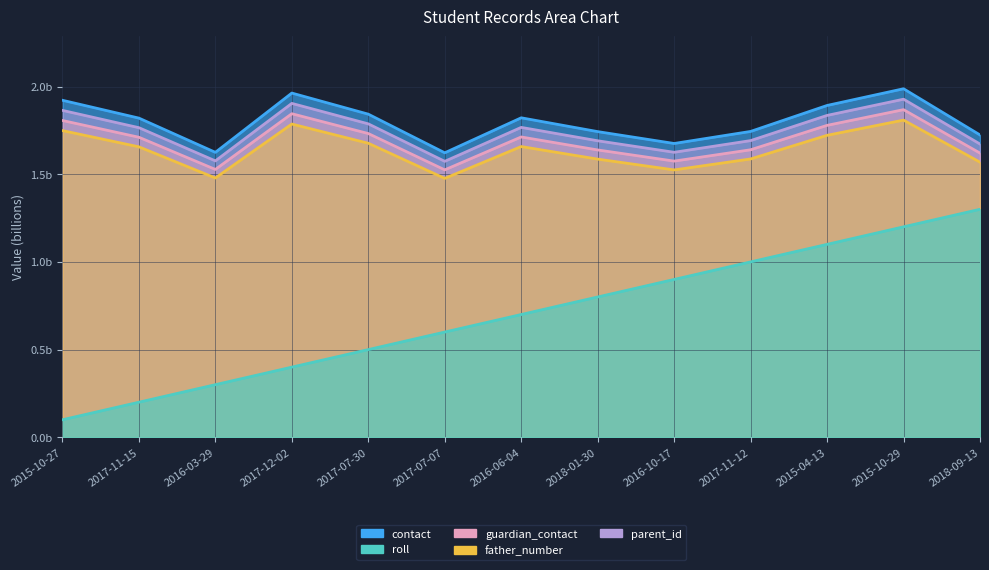

Which series has the widest spread of values?

roll